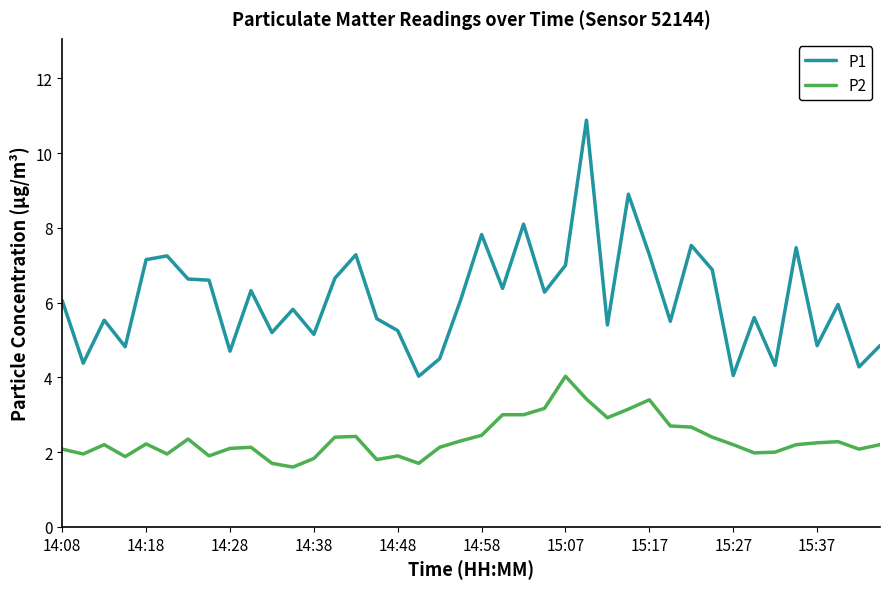

What is the minimum value for P2?

1.6